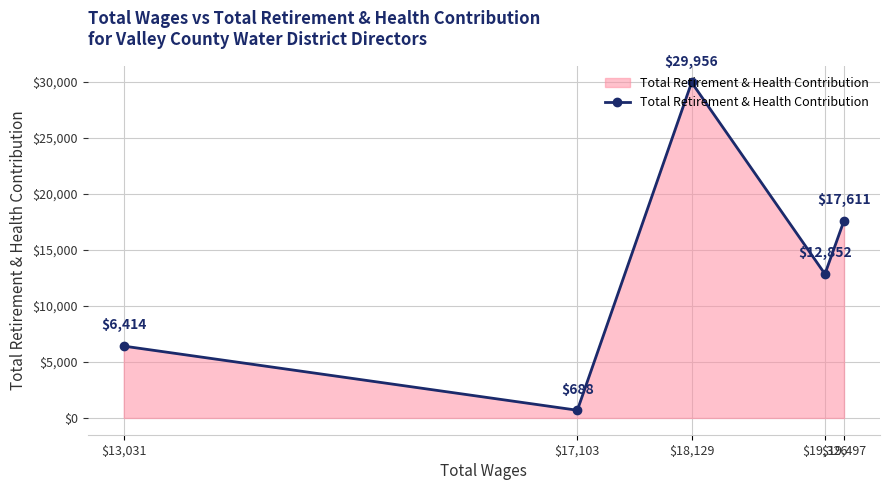

Where is the data nearest to the value 15322?

$19,497